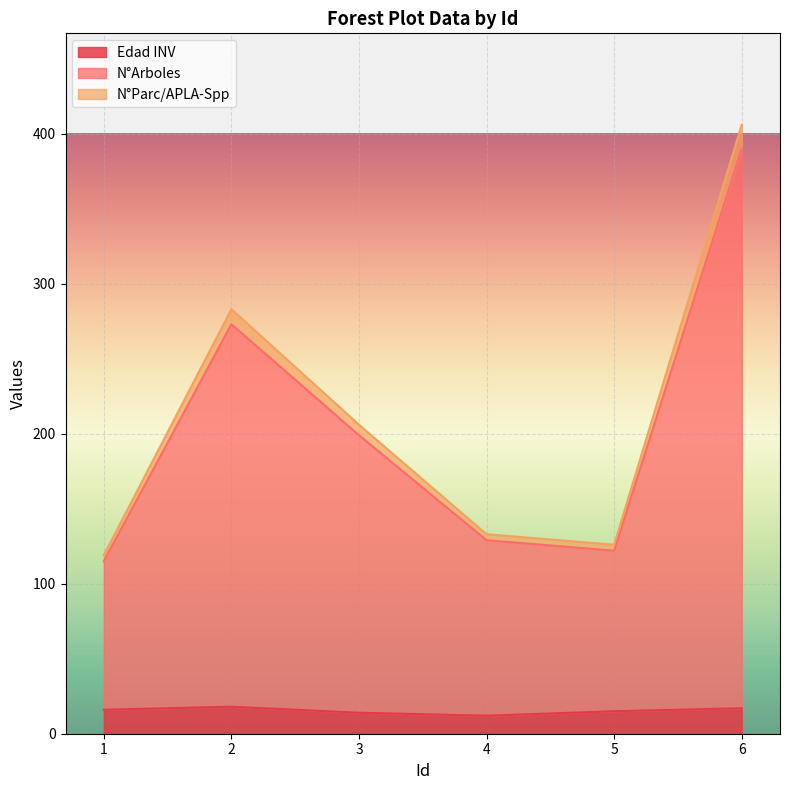

The N°Arboles series shows 168 at 4. True or false?

False